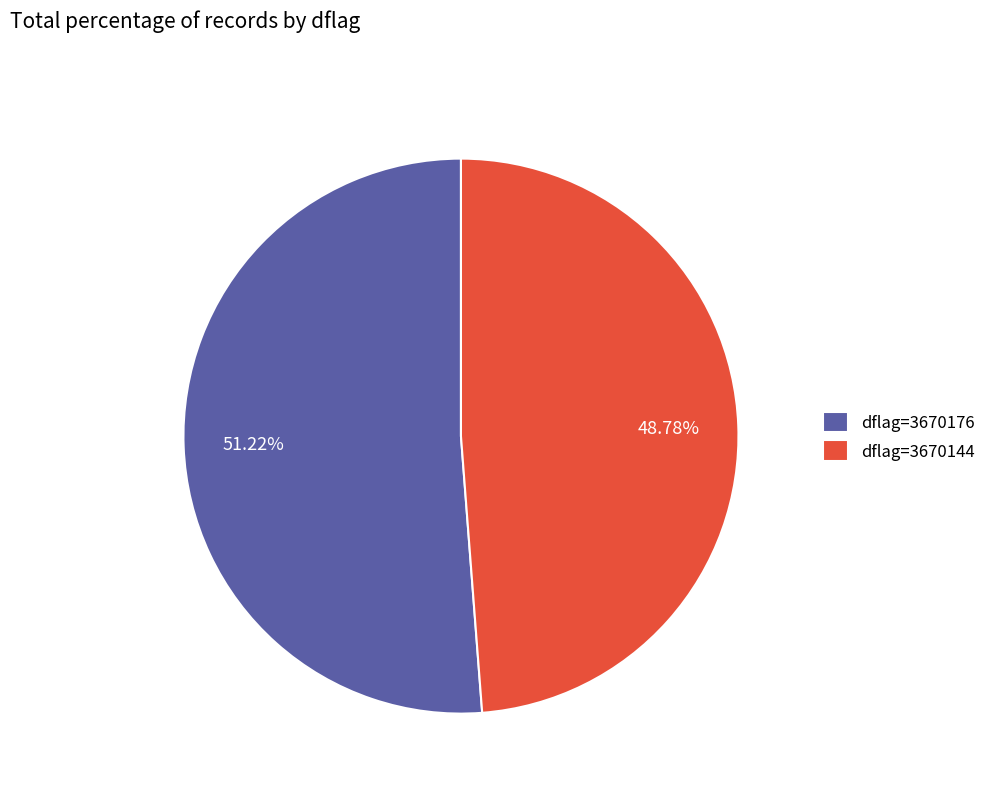

Count the number of slices in the pie.

2